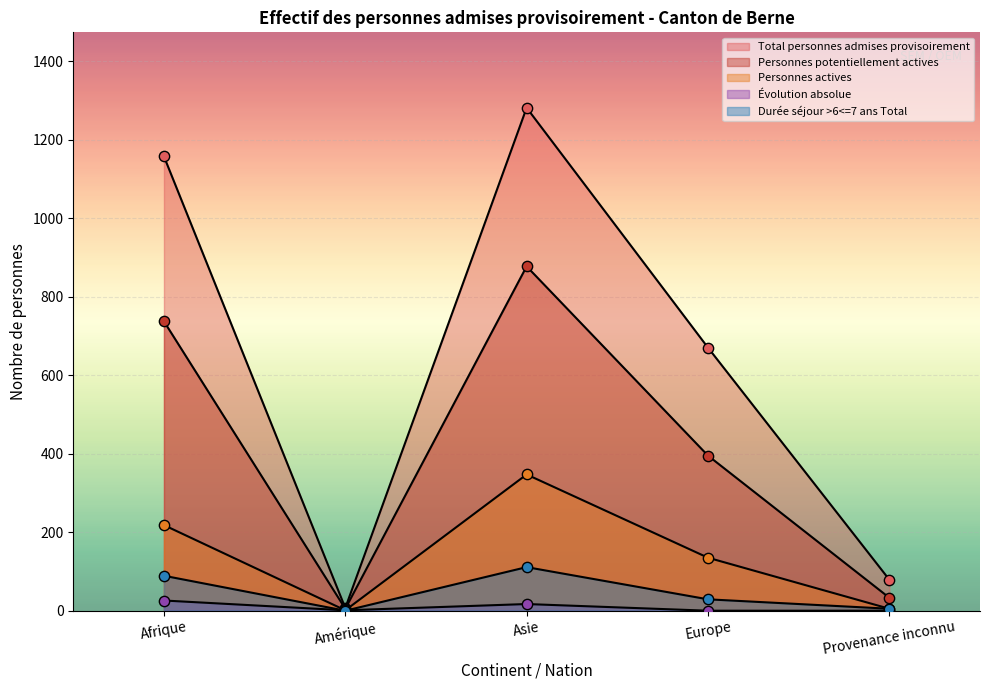

What are all the series names shown in the legend?

Total personnes admises provisoirement, Personnes potentiellement actives, Personnes actives, Évolution absolue, Durée séjour >6<=7 ans Total